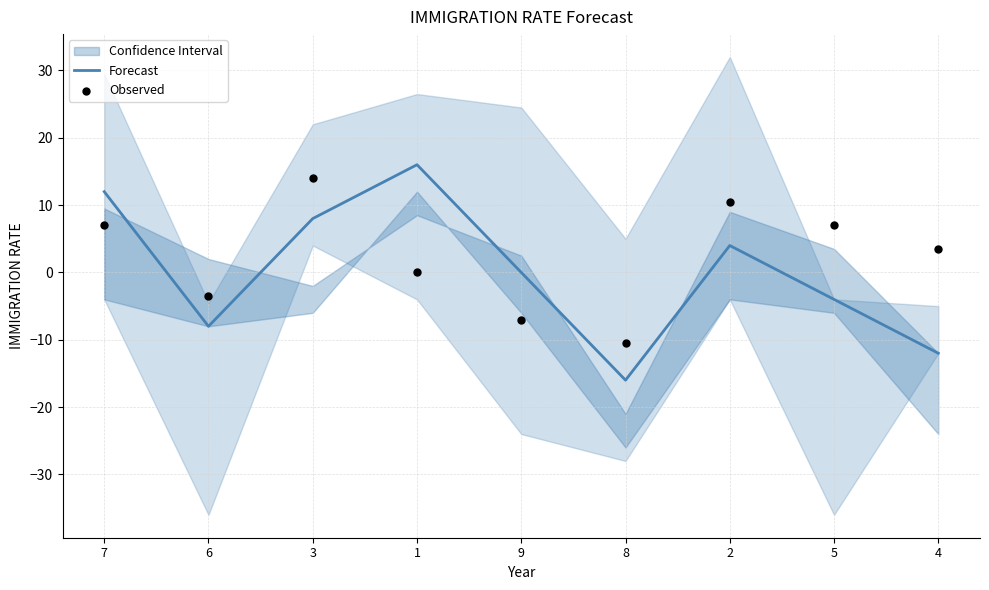

Is the value of Forecast at 1 greater than the value of Observed at 1?

Yes